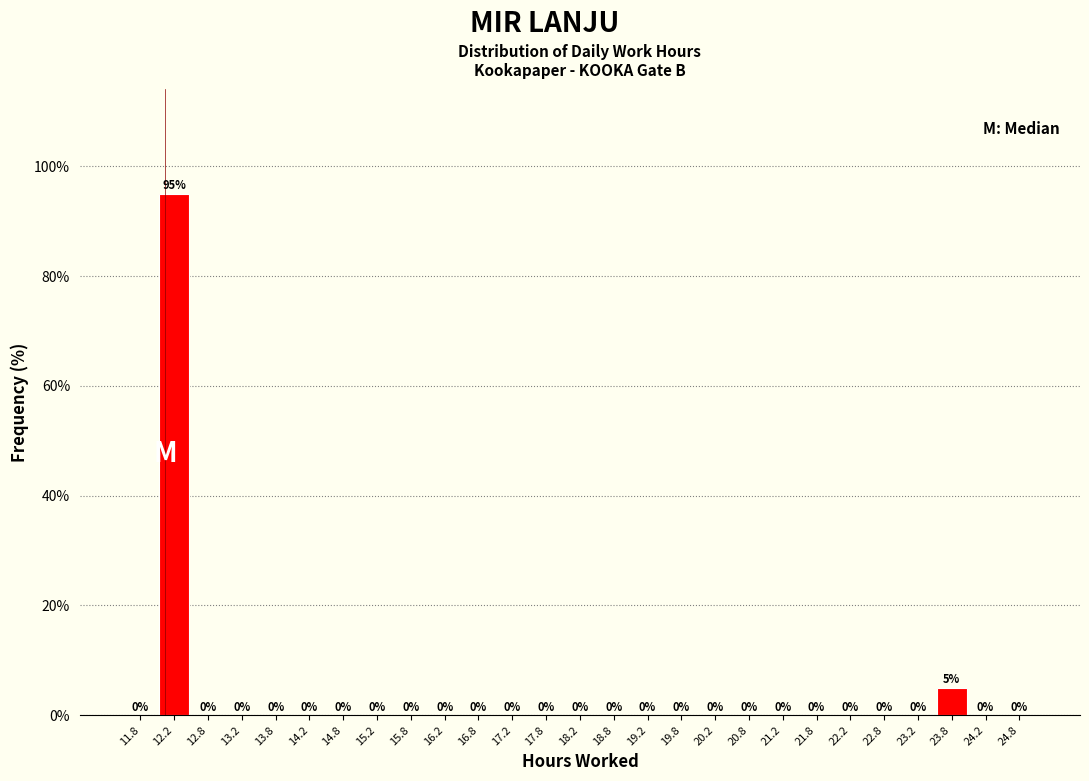

Reading left to right, transcribe this chart: for each bar, give the range it covers on the x-axis and its height.

11.5 to 12.0: 0
12.0 to 12.5: 95
12.5 to 13.0: 0
13.0 to 13.5: 0
13.5 to 14.0: 0
14.0 to 14.5: 0
14.5 to 15.0: 0
15.0 to 15.5: 0
15.5 to 16.0: 0
16.0 to 16.5: 0
16.5 to 17.0: 0
17.0 to 17.5: 0
17.5 to 18.0: 0
18.0 to 18.5: 0
18.5 to 19.0: 0
19.0 to 19.5: 0
19.5 to 20.0: 0
20.0 to 20.5: 0
20.5 to 21.0: 0
21.0 to 21.5: 0
21.5 to 22.0: 0
22.0 to 22.5: 0
22.5 to 23.0: 0
23.0 to 23.5: 0
23.5 to 24.0: 5
24.0 to 24.5: 0
24.5 to 25.0: 0